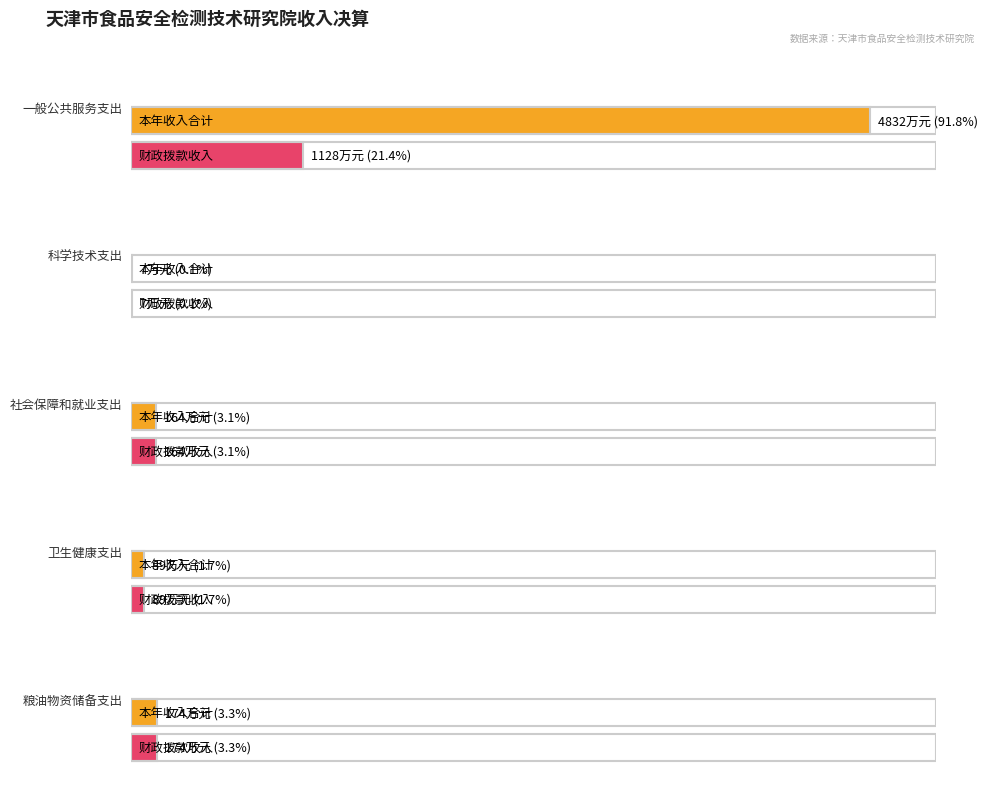

At which category is the sum across all series the highest?

一般公共服务支出